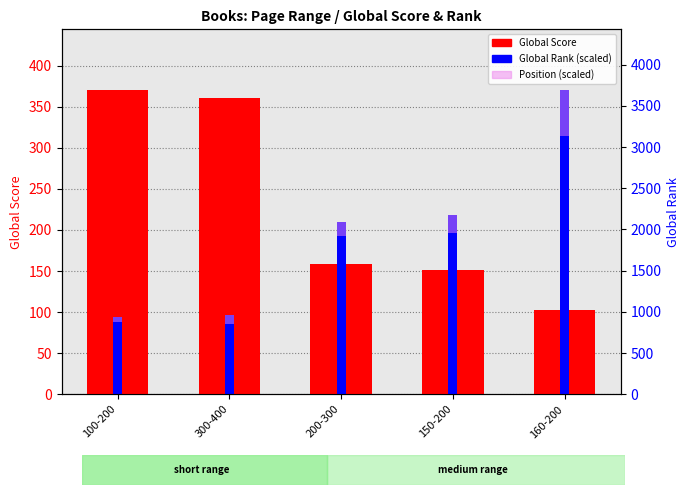

Read the Position (scaled) value at 300-400.

11.1